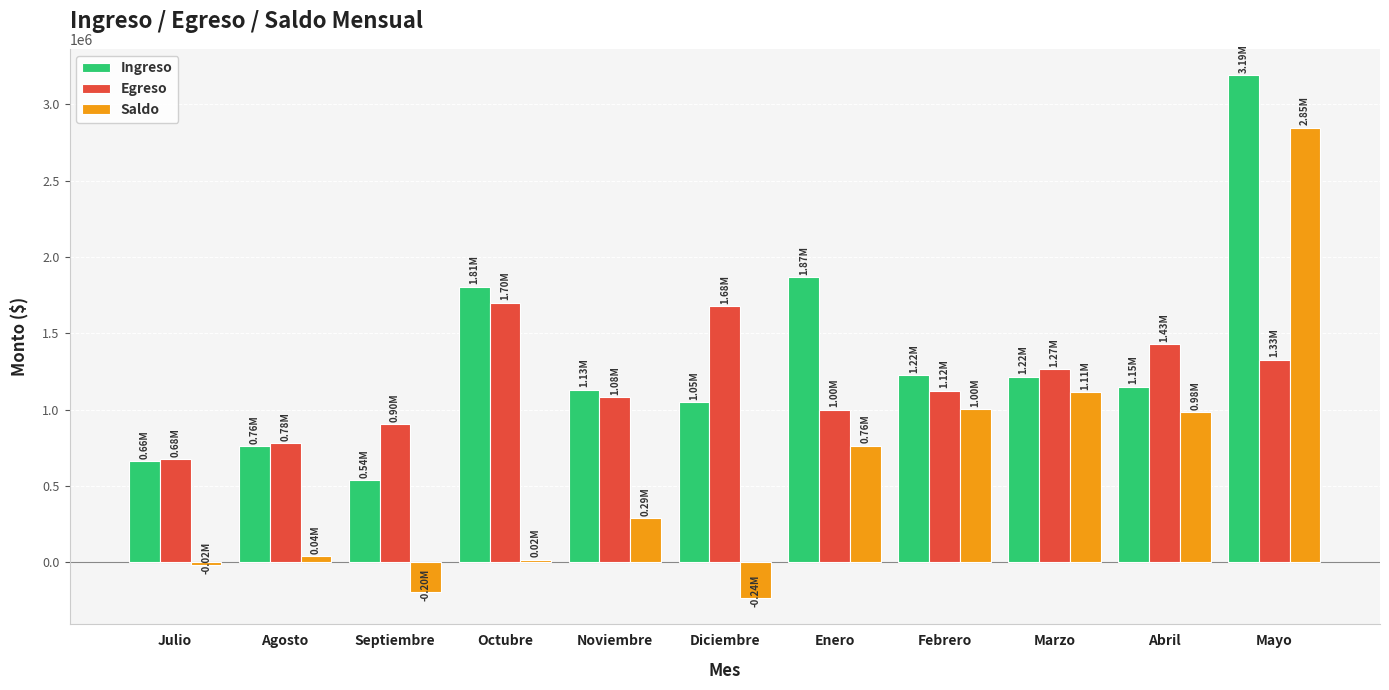

True or false: Saldo has a value of 983686.9 at Abril.

True